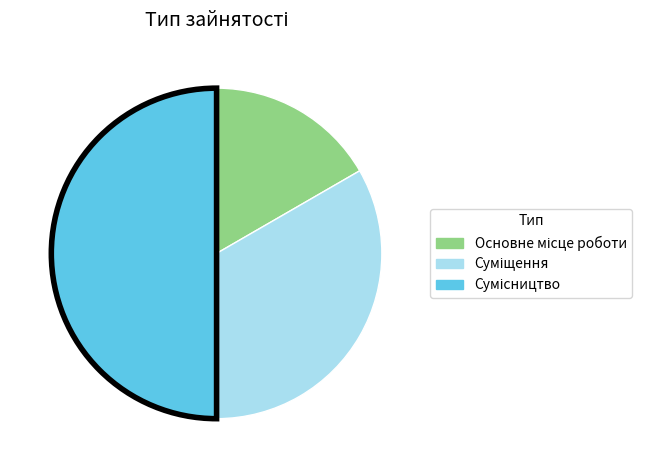

Which category has the smallest portion of the pie?

Основне місце роботи